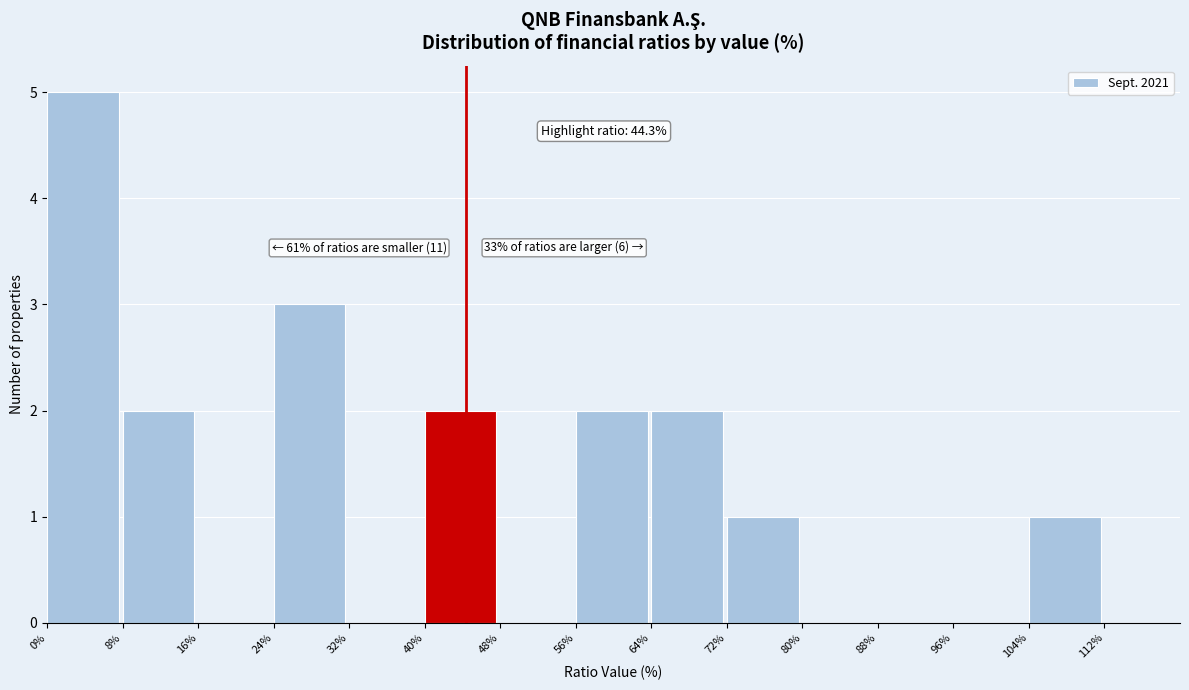

Over which range of the x-axis is the bar tallest?

0 to 8